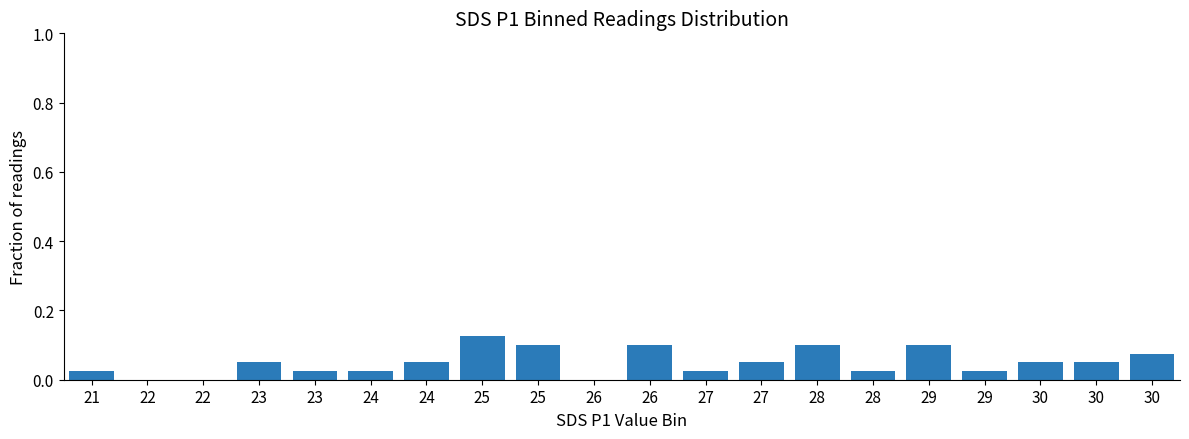

What value does the data have at 25?

0.1